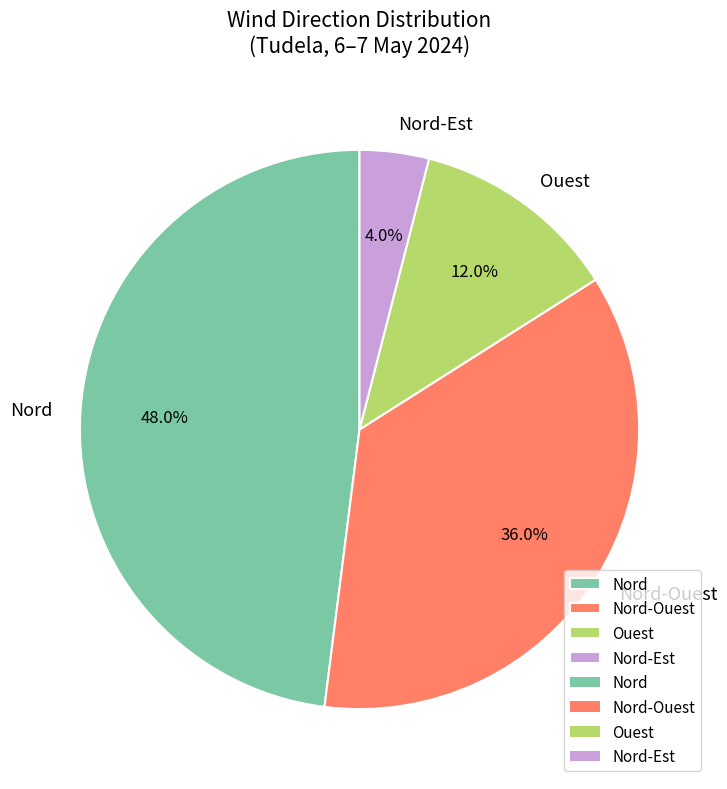

Is the sum of Ouest and Nord greater than half?

Yes